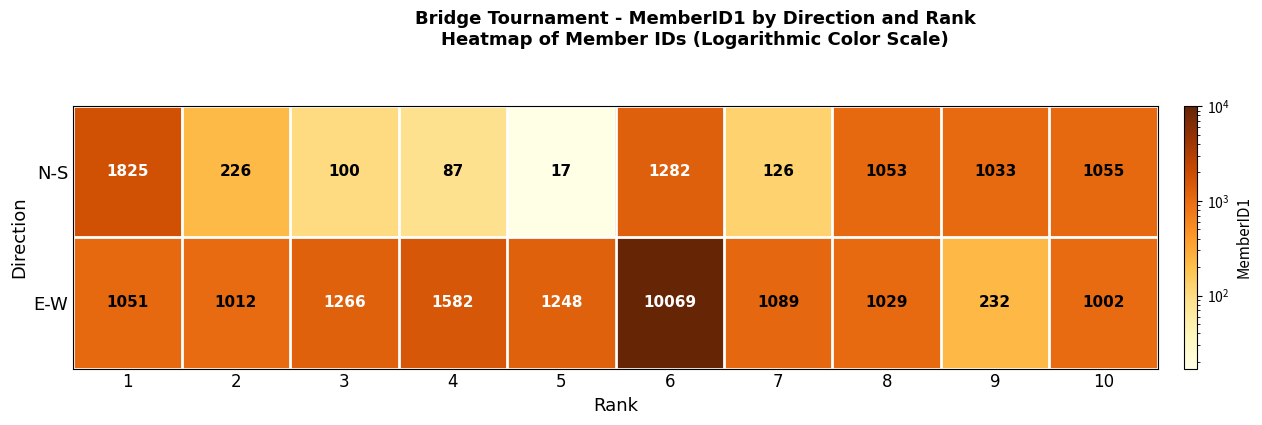

Which category has the highest value across all series?

6